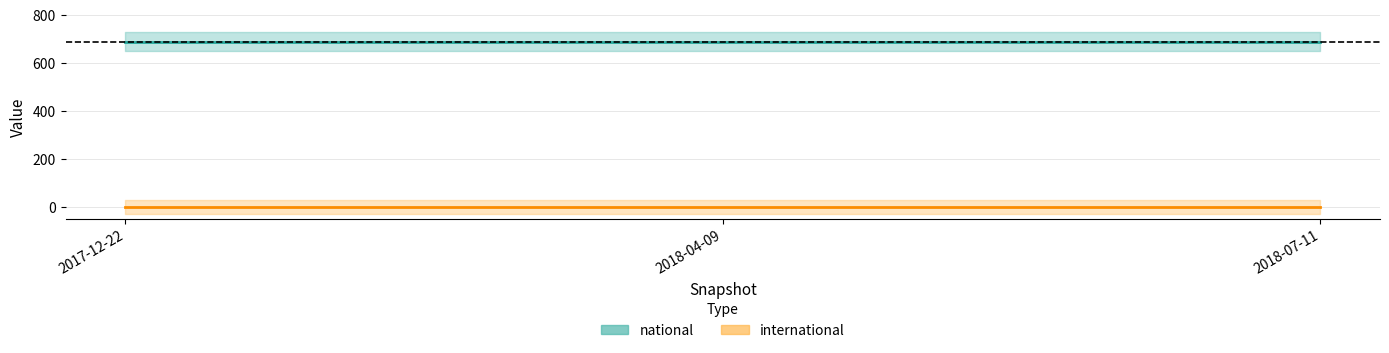

What is the maximum value for national?

689